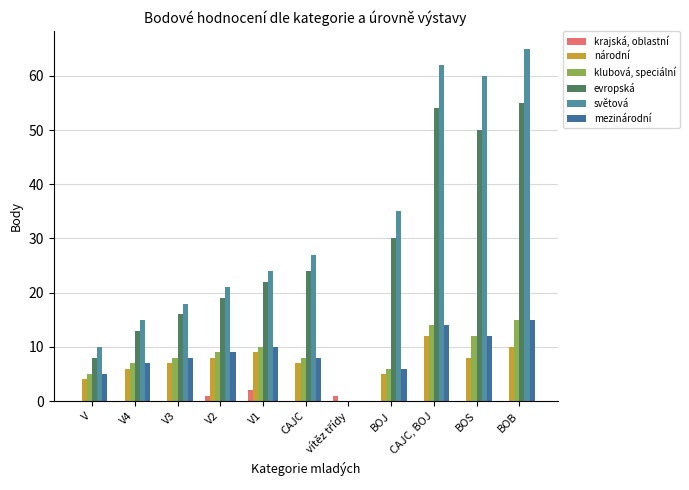

How many groups of bars are there?

11